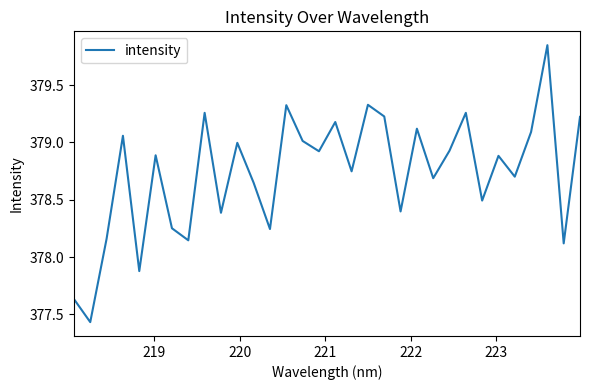

What is the sum of all values?

12119.5